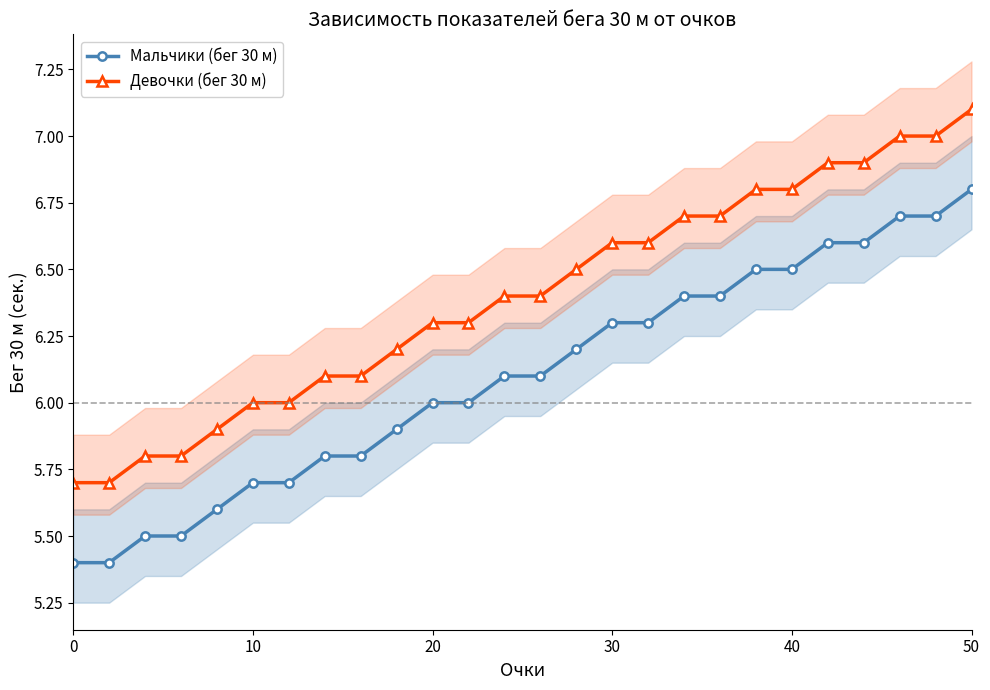

What is the difference between the maximum and second lowest values in the Мальчики (бег 30 м) series?

1.4